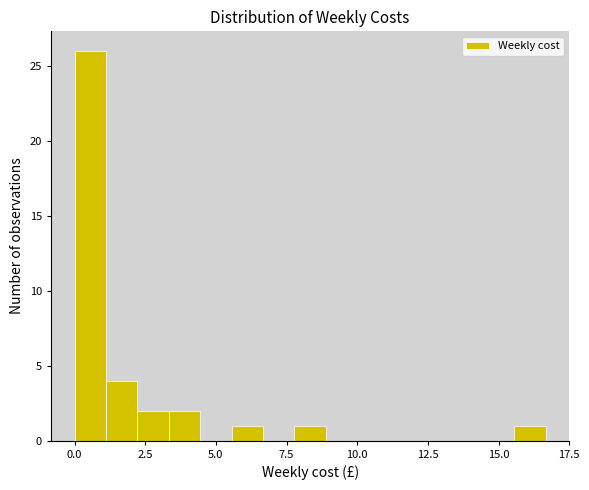

Around what value on the x-axis is the tallest bar? Give the approximate position of its centre, as read against the axis.

0.5